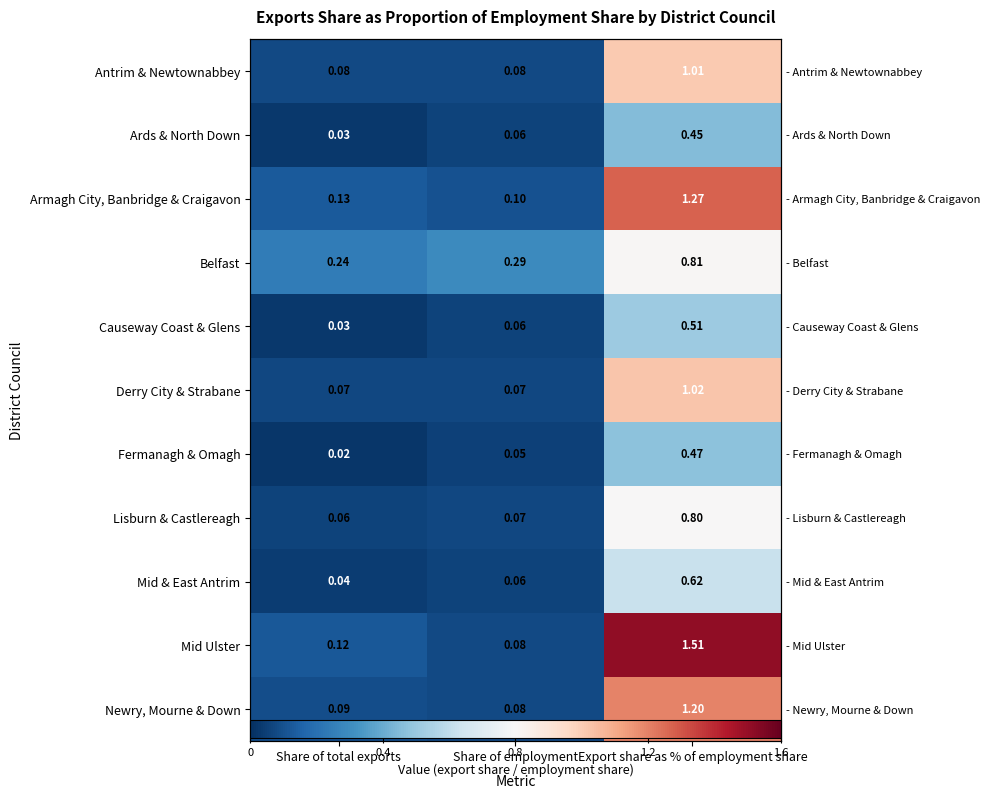

What is the difference between the maximum and second lowest values in the Mid Ulster series?

1.4